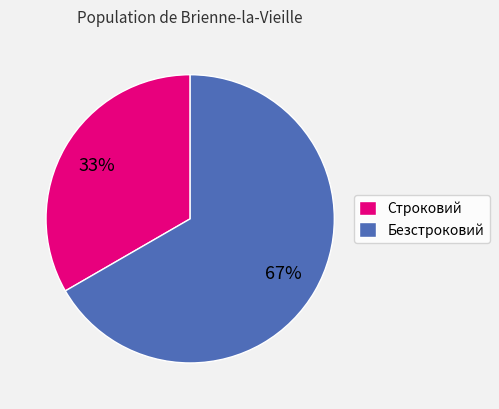

What is the ratio of the value at Безстроковий to the value at Строковий?

2.0